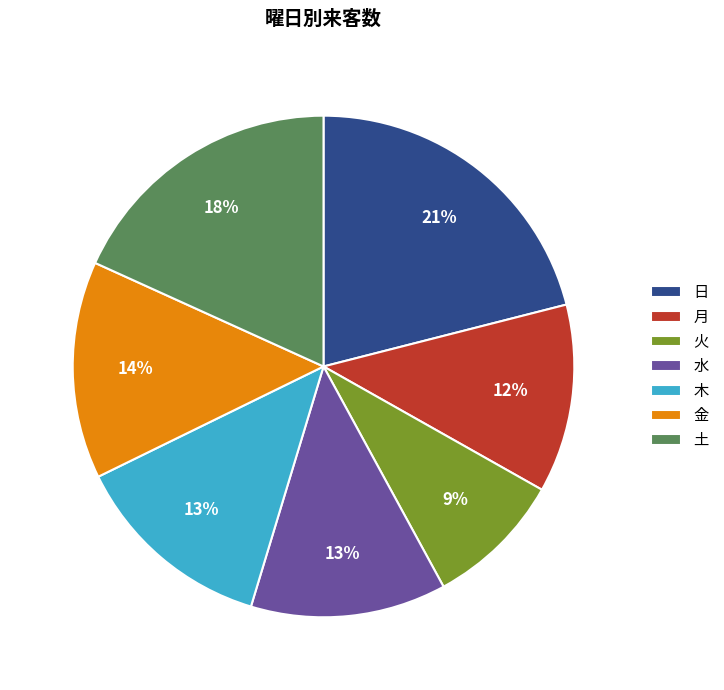

What percentage is the 水 slice, to the nearest percent?

13%